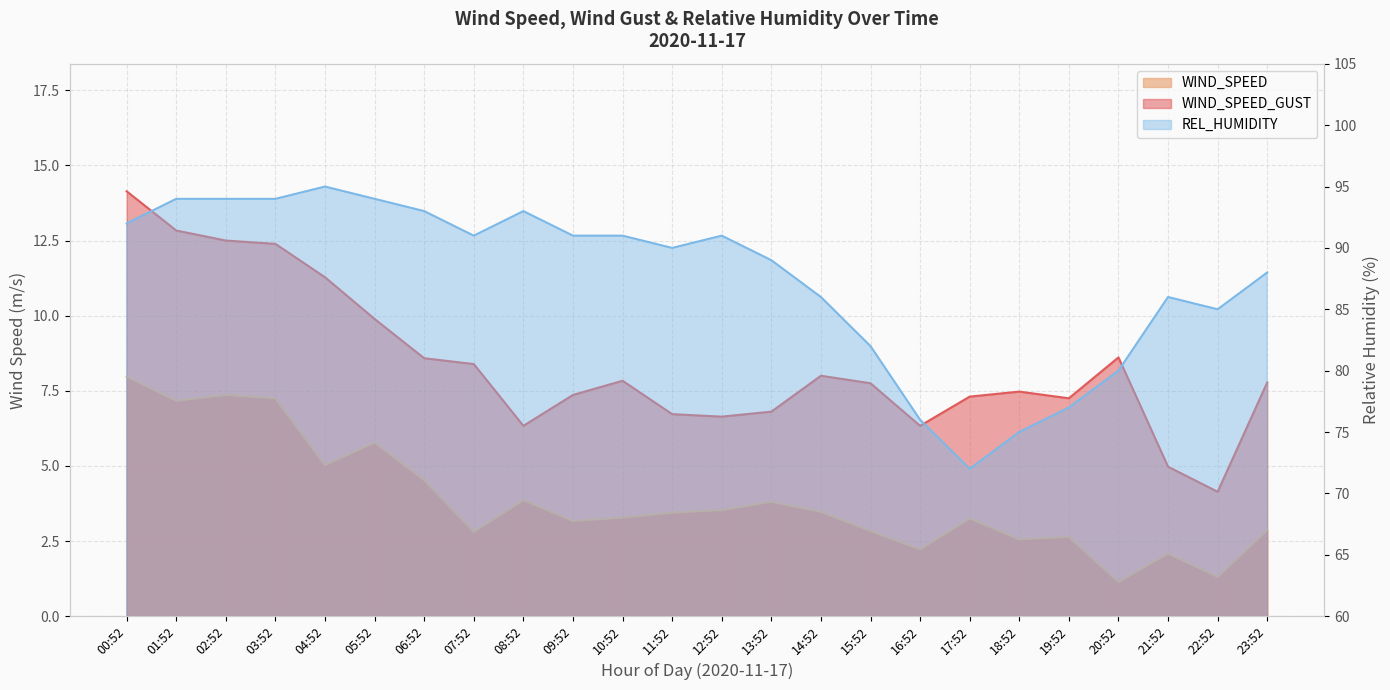

How many values in the REL_HUMIDITY series exceed 91?

8